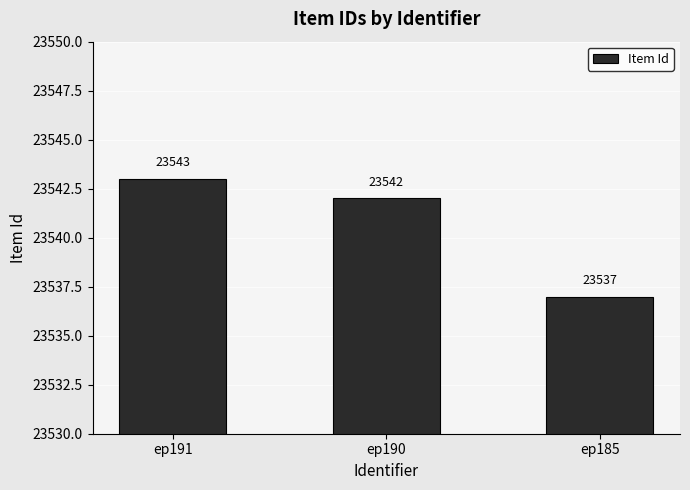

Which label corresponds to the smallest value in the chart?

ep185